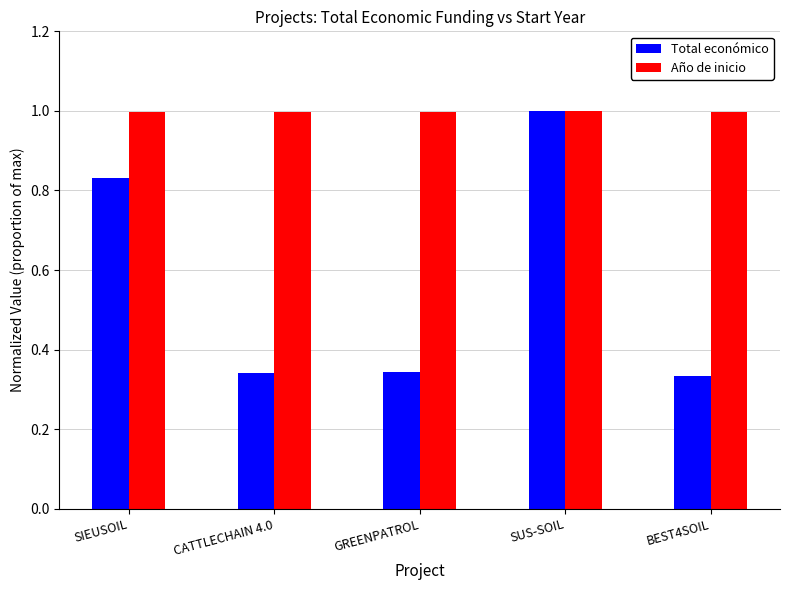

How many groups of bars are there?

5